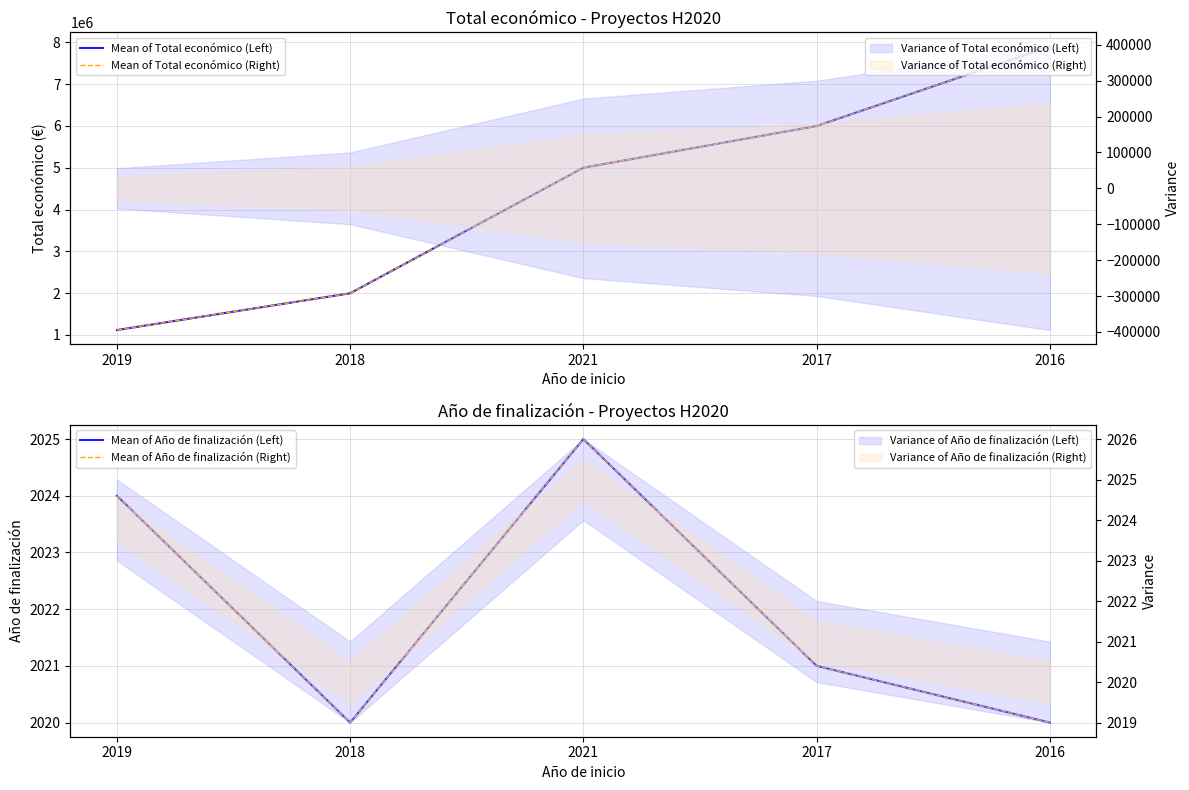

Is it true that Mean of Total económico (Blue) equals 4999563 at 2021?

True